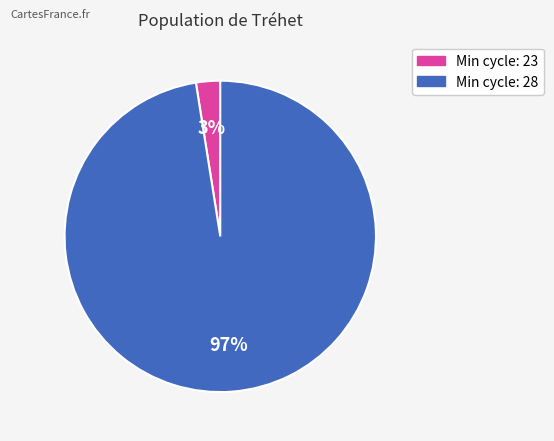

Is there any slice that represents more than half of the pie?

Yes